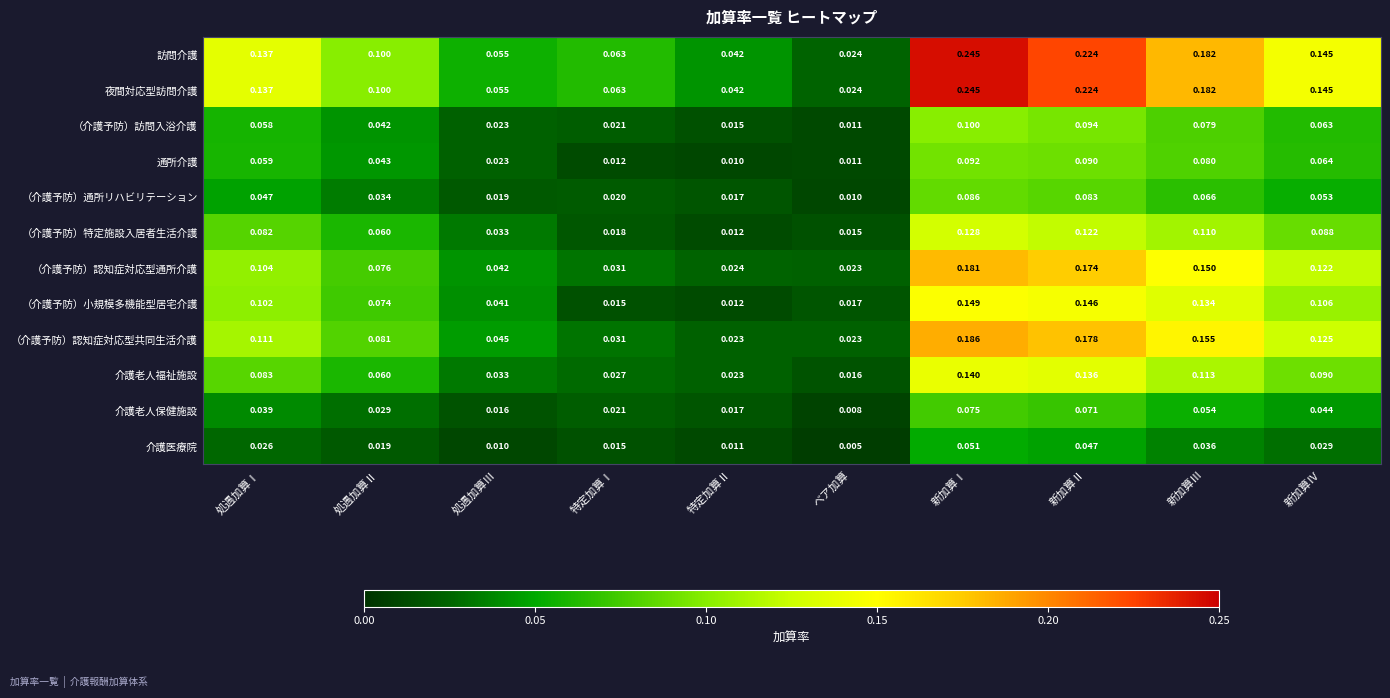

At which category is the sum across all series the highest?

新加算Ⅰ